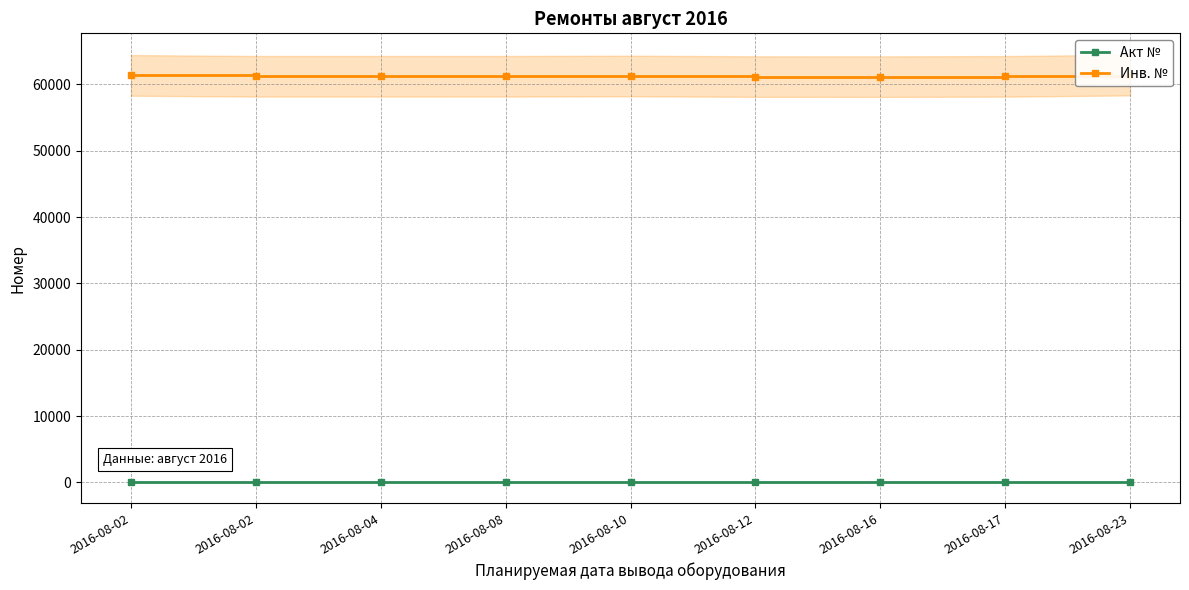

What is the value of the Инв. № point at the 3rd from the left?

61211